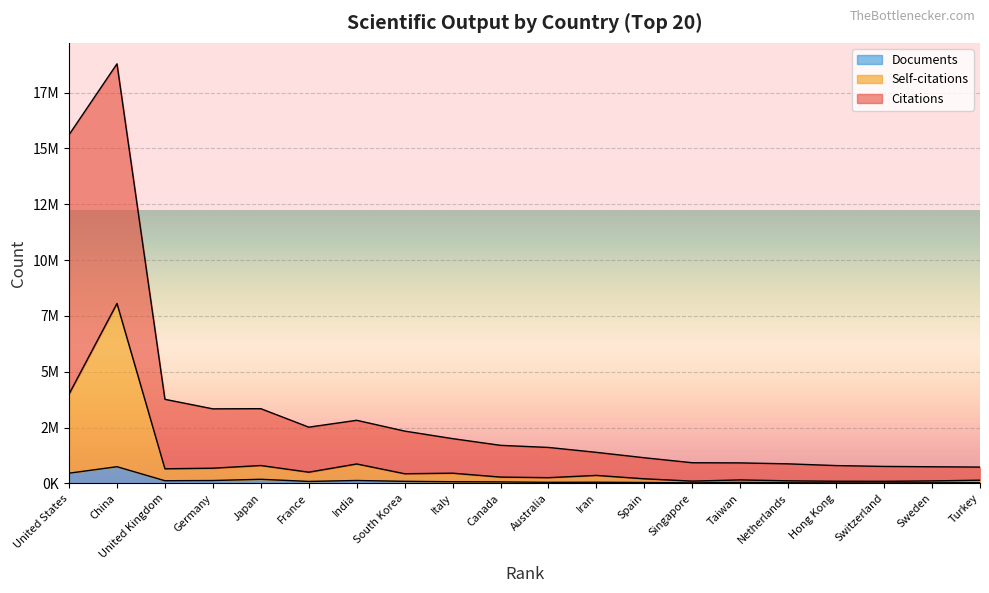

Between France and Germany, which is larger?

Germany